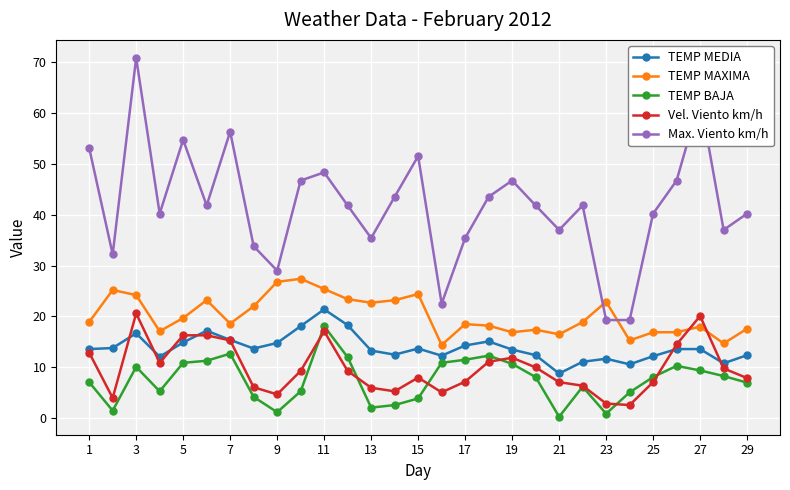

What is the maximum value for Max. Viento km/h?

70.8